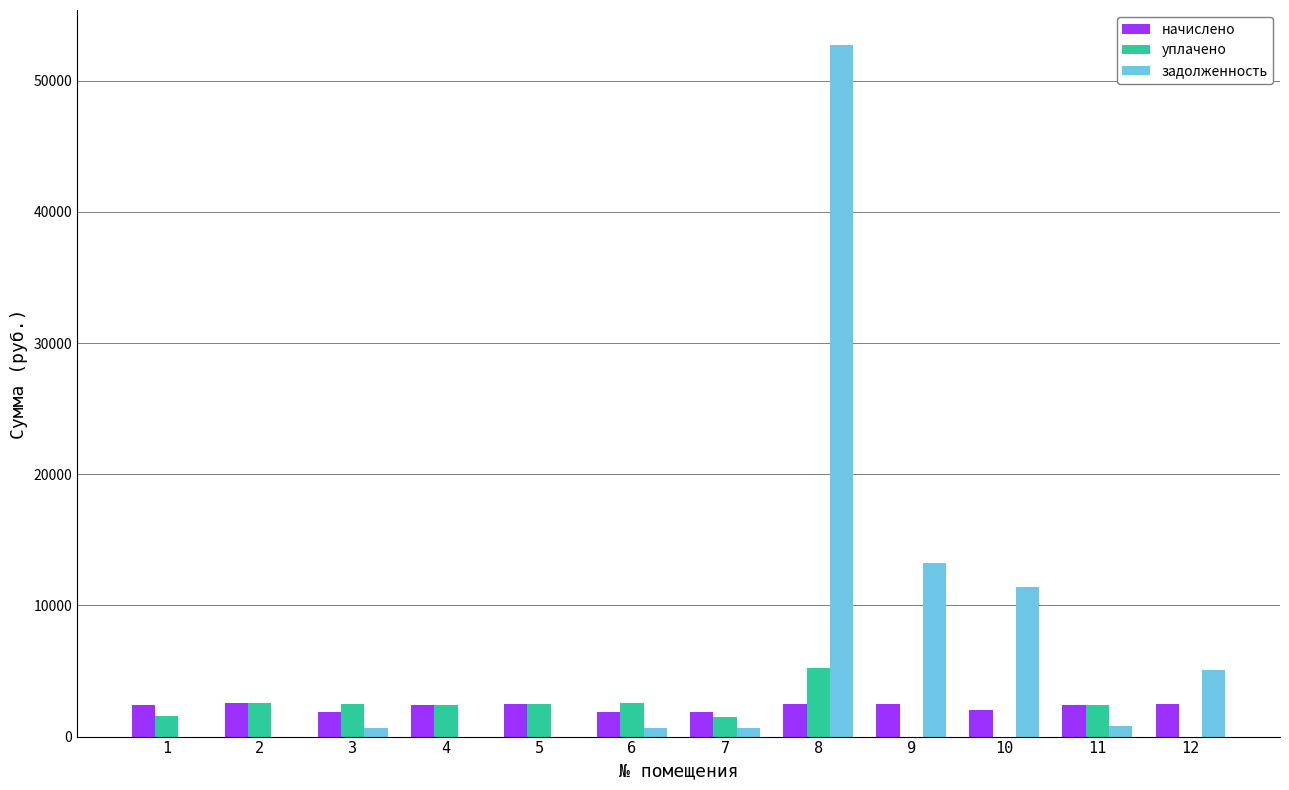

True or false: уплачено has a value of 8203.8 at 8.

False